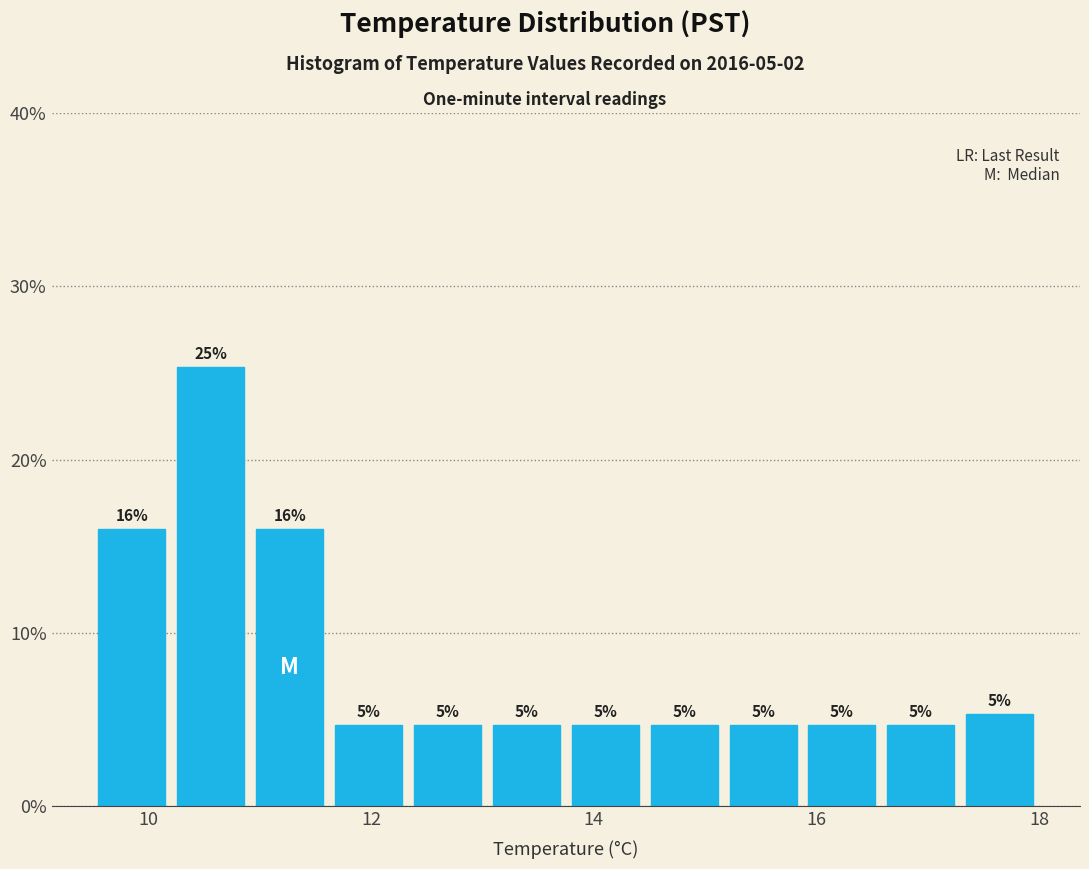

Around what value on the x-axis is the tallest bar? Give the approximate position of its centre, as read against the axis.

10.6